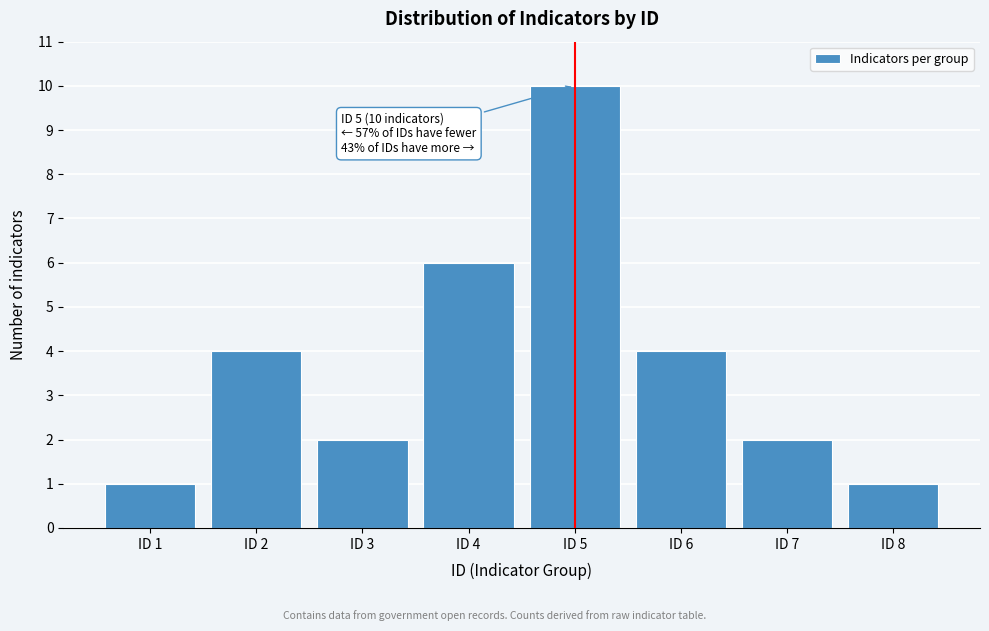

Reading left to right, what are all the values shown in this chart?

1	4	2	6	10	4	2	1